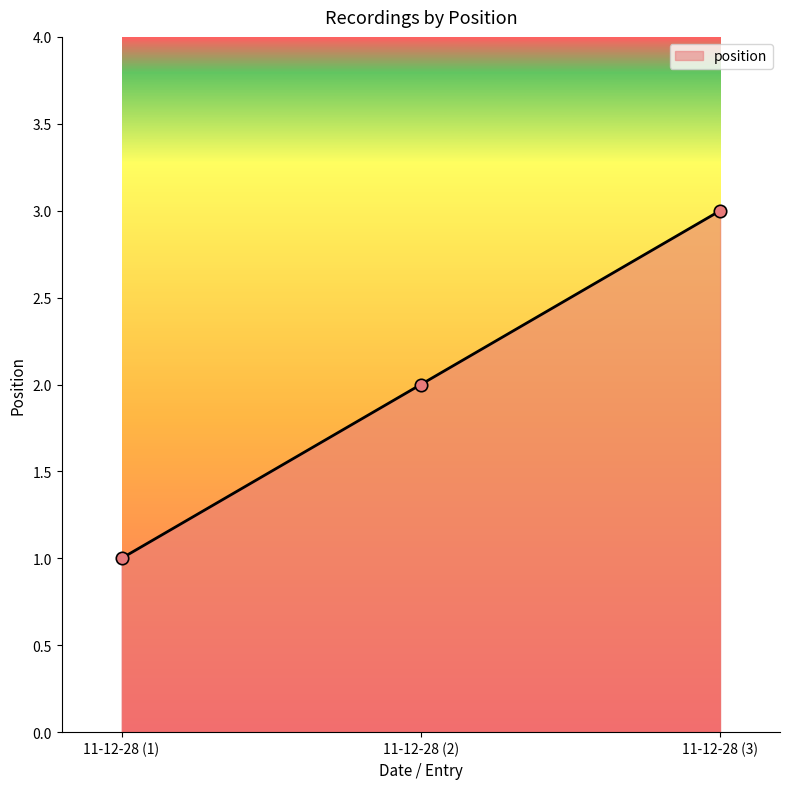

What is the ratio of the value at 11-12-28 (1) to the value at 11-12-28 (2)?

0.5